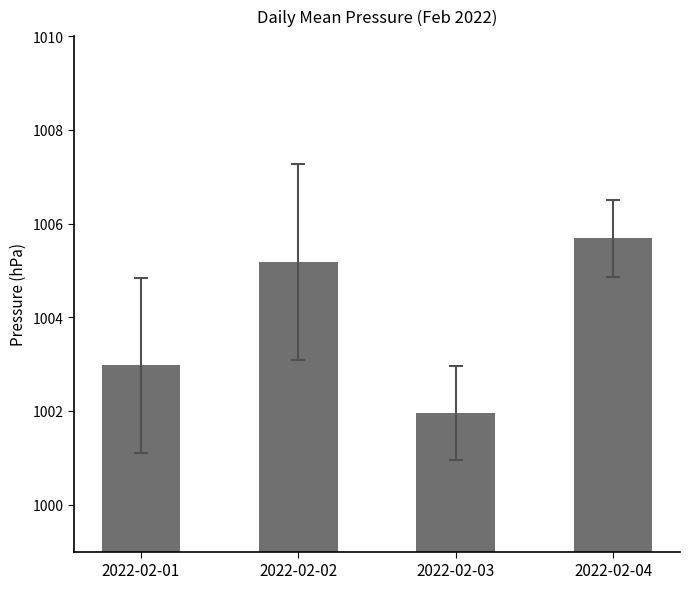

Approximately how many times larger is the value at 2022-02-03 compared to 2022-02-01?

1.0